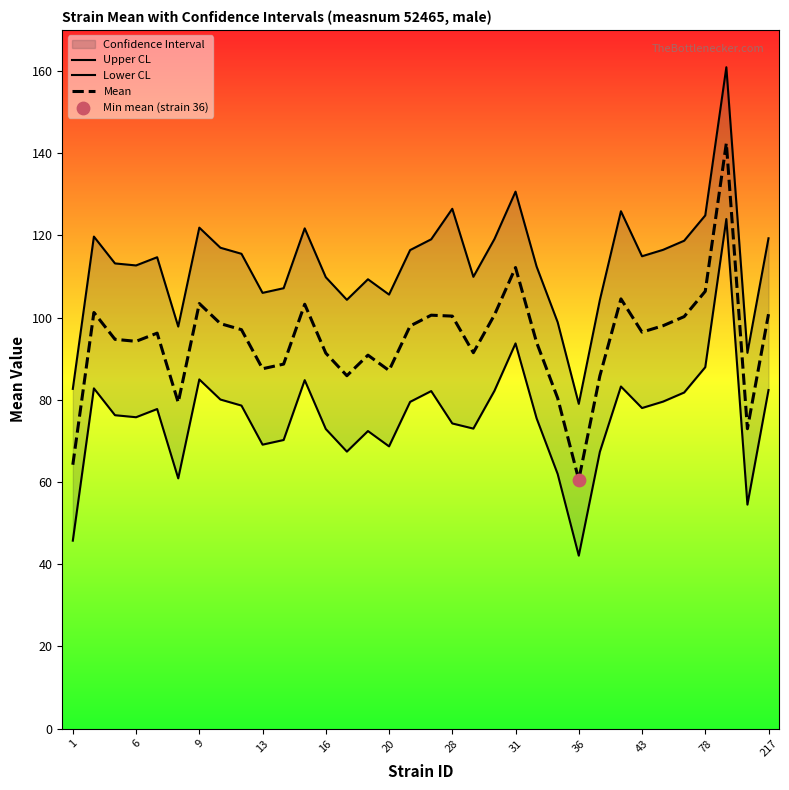

What is the minimum value for Mean?

60.5